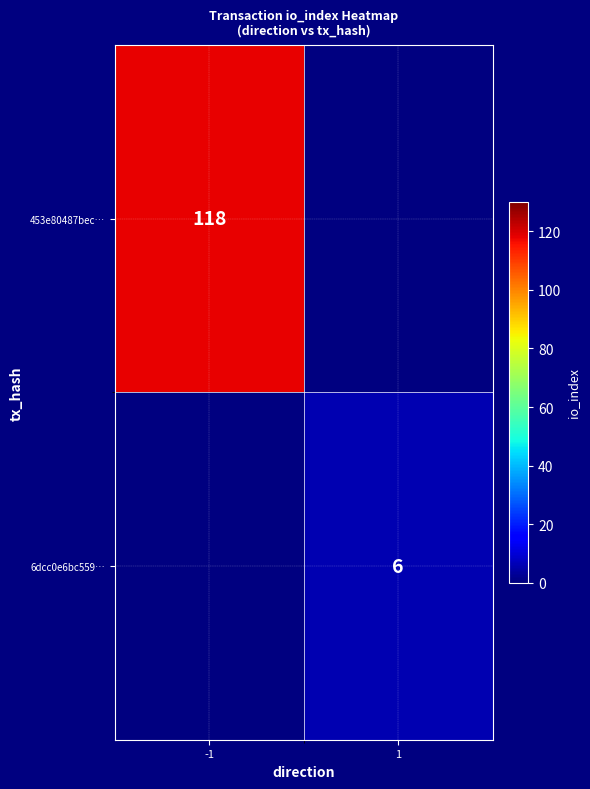

Is the value of 453e80487bec… at -1 greater than the value of 6dcc0e6bc559… at 1?

Yes